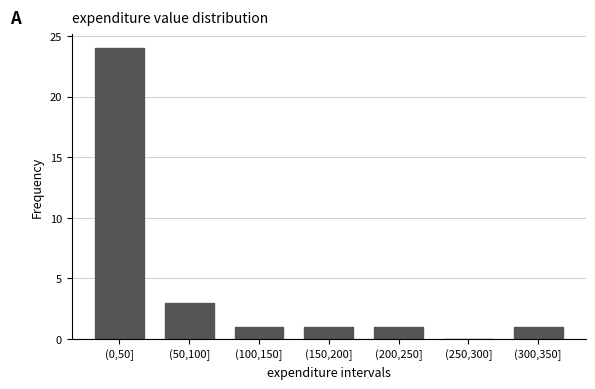

Reading left to right, extract all data points from this chart.

(0,50]=24	(50,100]=3	(100,150]=1	(150,200]=1	(200,250]=1	(250,300]=0	(300,350]=1